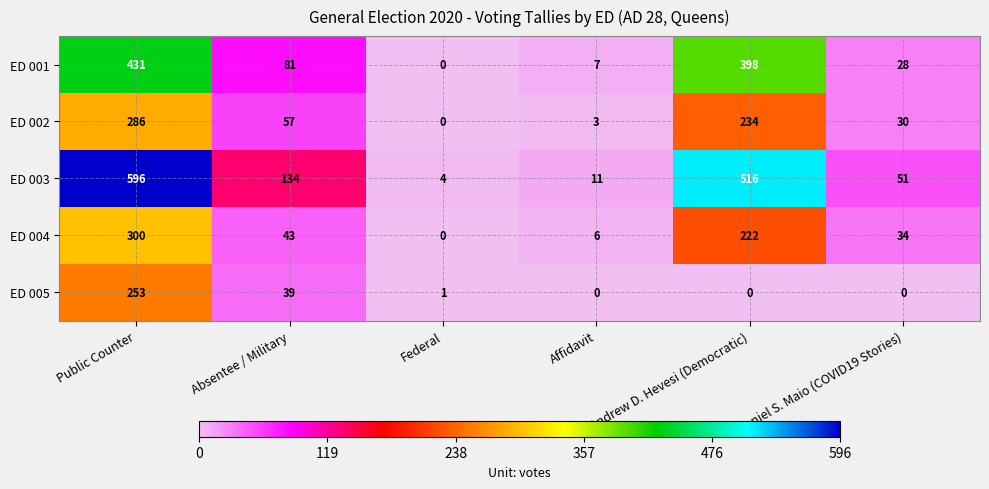

How many categories are shown in the chart?

6